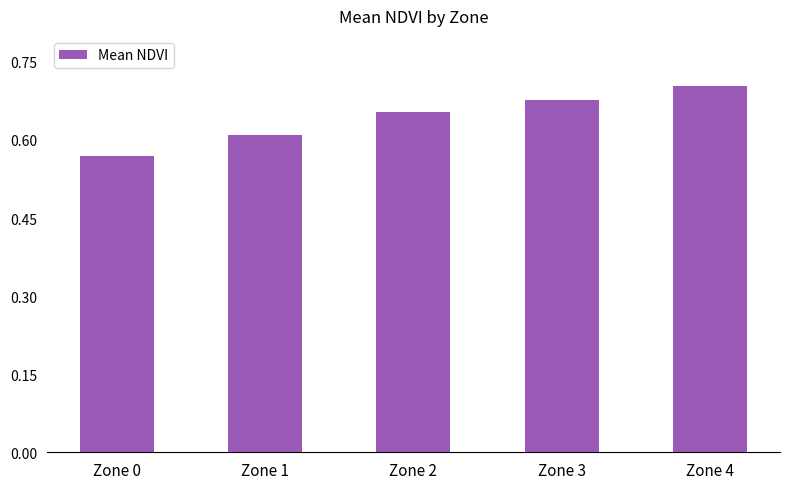

Which category has the highest value across all series?

Zone 4